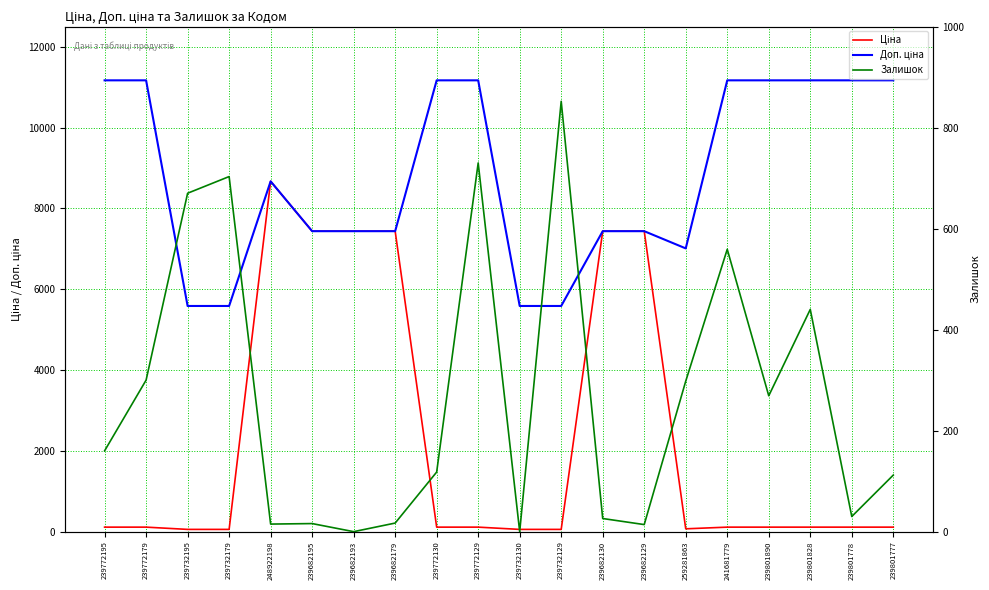

Is the value of Доп. ціна at 239682130 greater than the value of Залишок at 259281863?

Yes